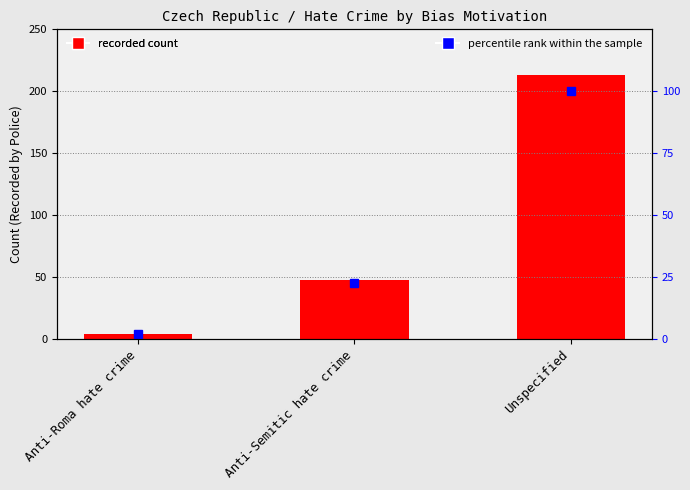

Reading right to left, extract all data points from this chart.

Recorded by Police: Unspecified=213.0	Anti-Semitic hate crime=48.0	Anti-Roma hate crime=4.0
percentile rank within the sample: Unspecified=100.0	Anti-Semitic hate crime=22.5	Anti-Roma hate crime=1.9